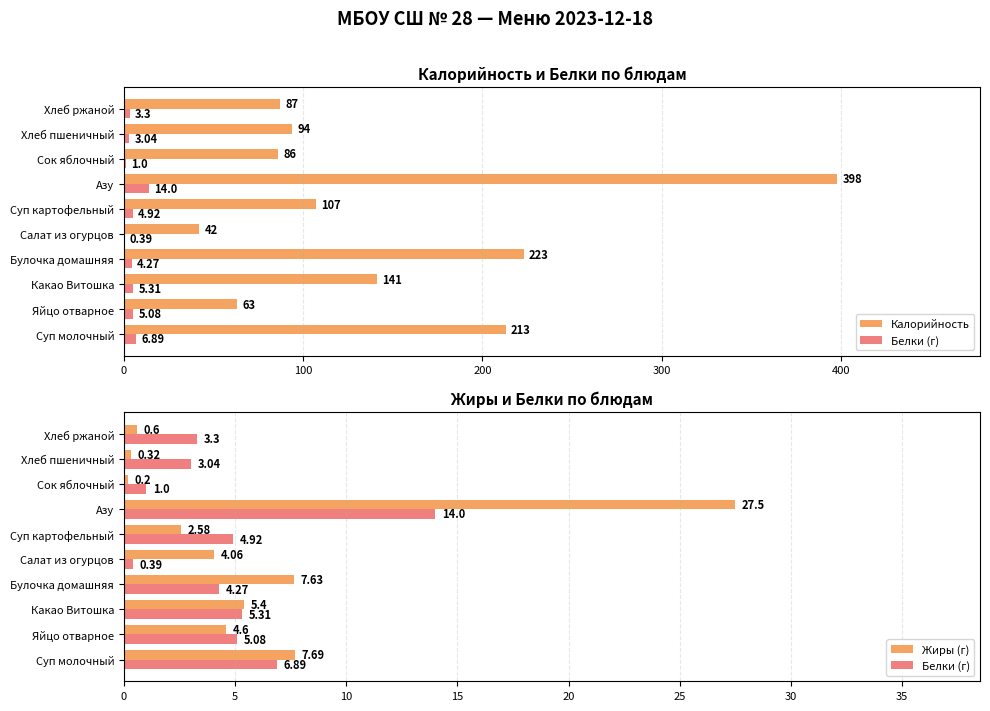

How many groups of bars are there?

10